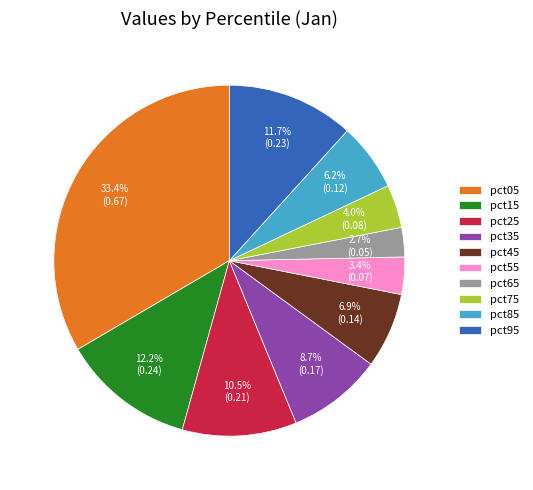

To the nearest percent, what is the average slice percentage?

10%